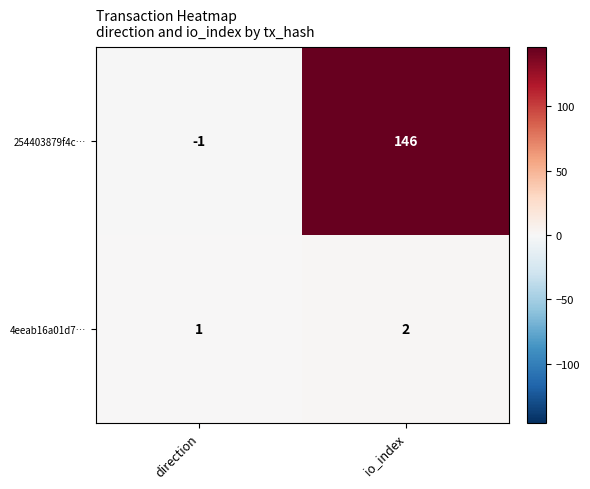

What is the sum of the 254403879f4c… values at direction and io_index?

145